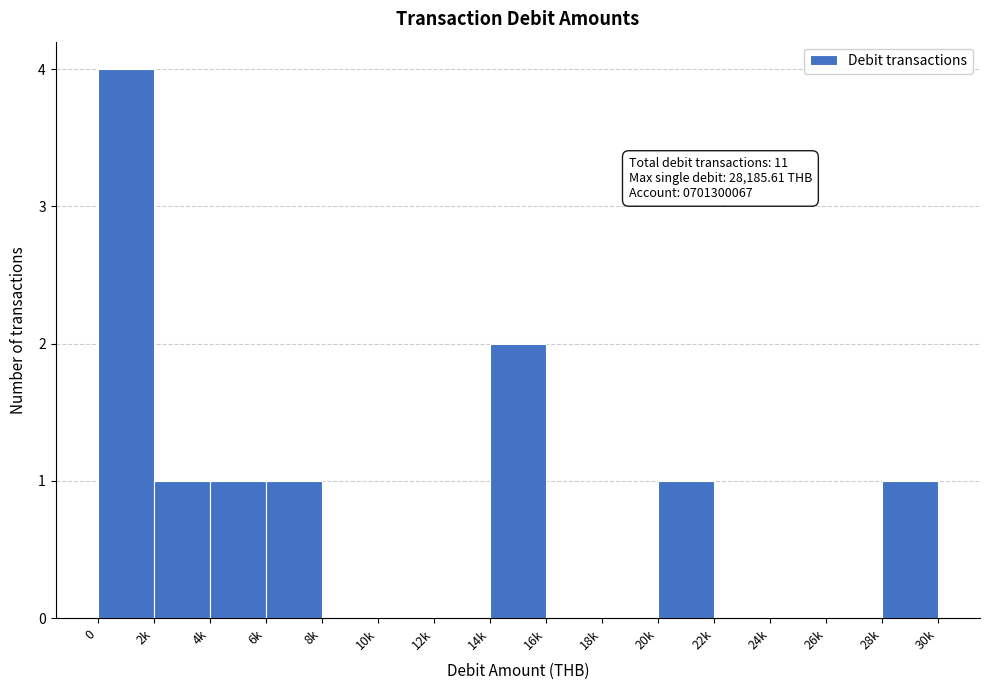

Reading right to left, what are all the values shown in this chart?

28k=1	26k=0	24k=0	22k=0	20k=1	18k=0	16k=0	14k=2	12k=0	10k=0	8k=0	6k=1	4k=1	2k=1	0=4